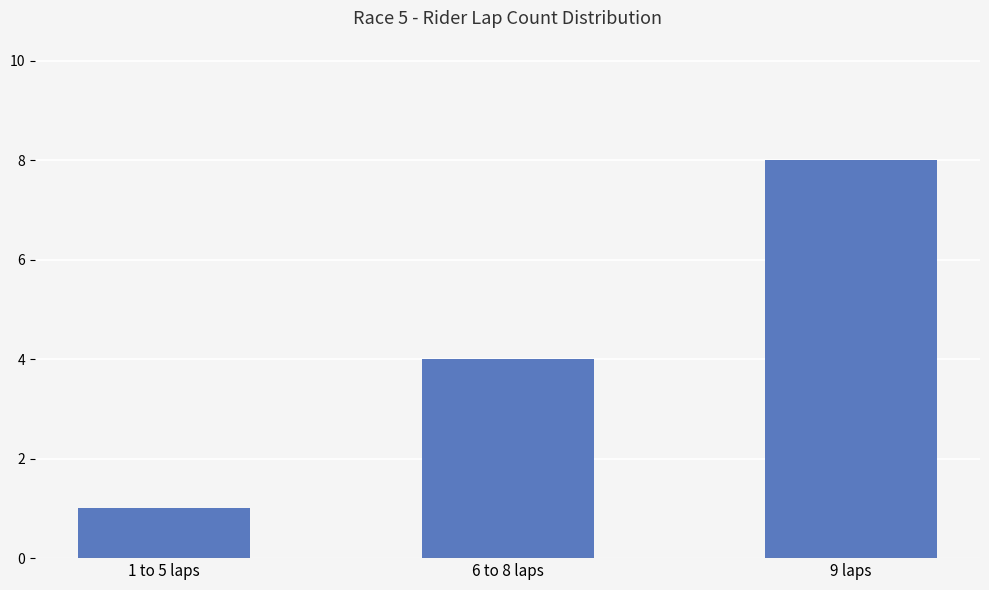

True or false: the data shows 8 at 9 laps.

True